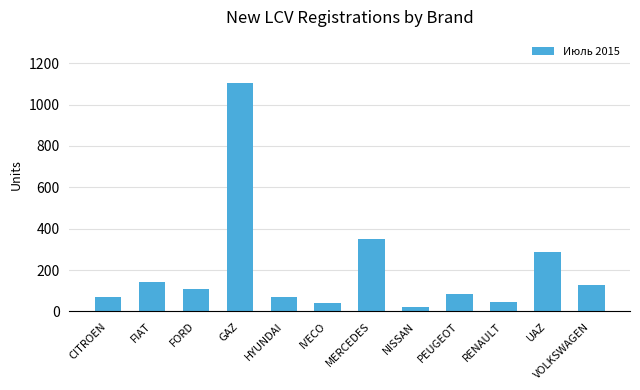

At which category does the chart reach its peak across all series?

GAZ